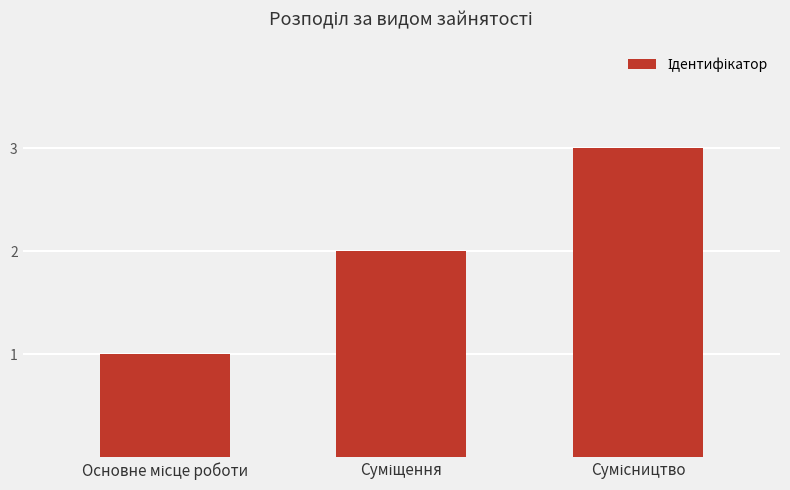

What is the maximum value shown in the chart?

3